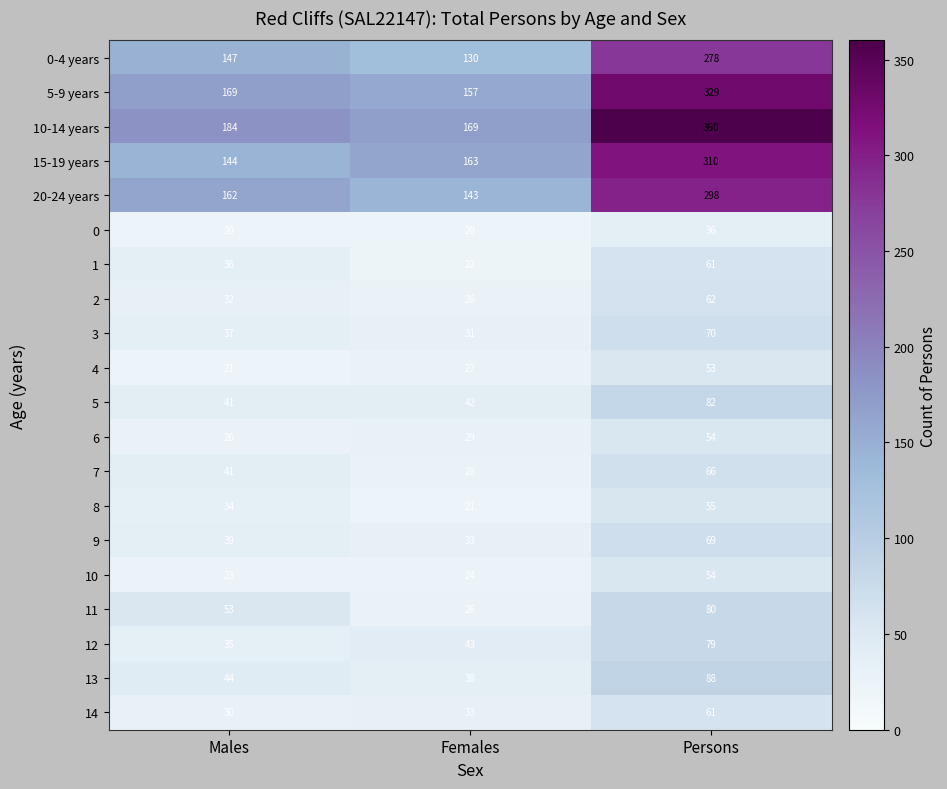

What is the average value of the 11 series?

53